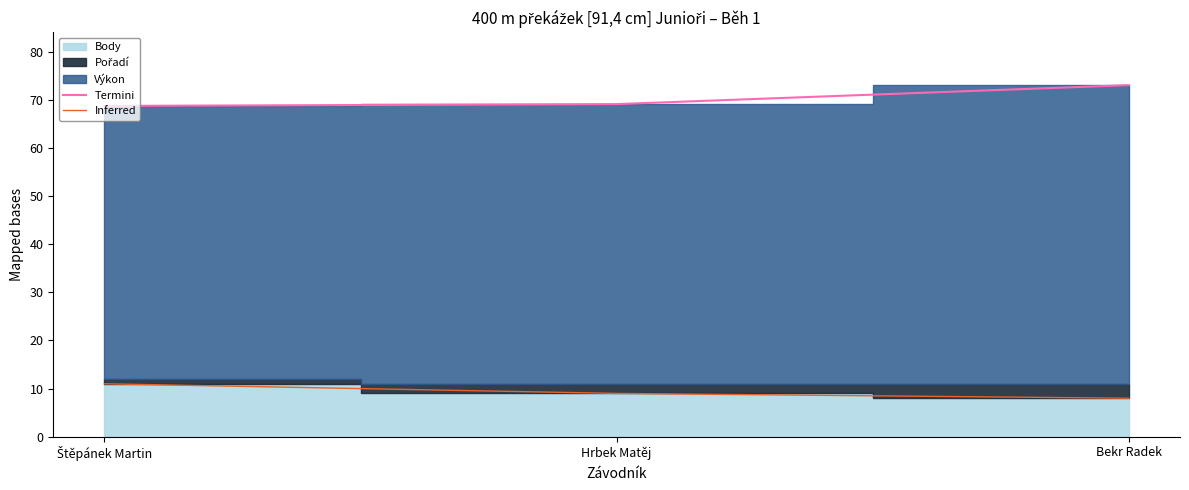

At which label is Termini closest to 70?

Hrbek Matěj